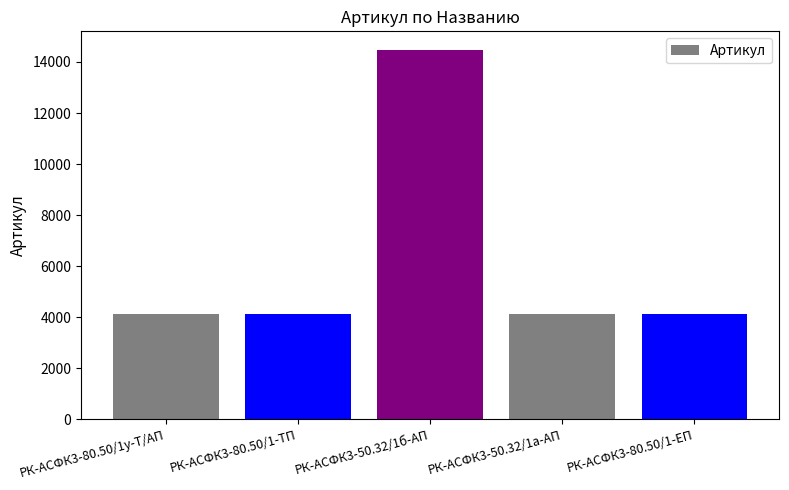

Is it true that the value at РК-АСФК3-50.32/1а-АП is 4139?

True